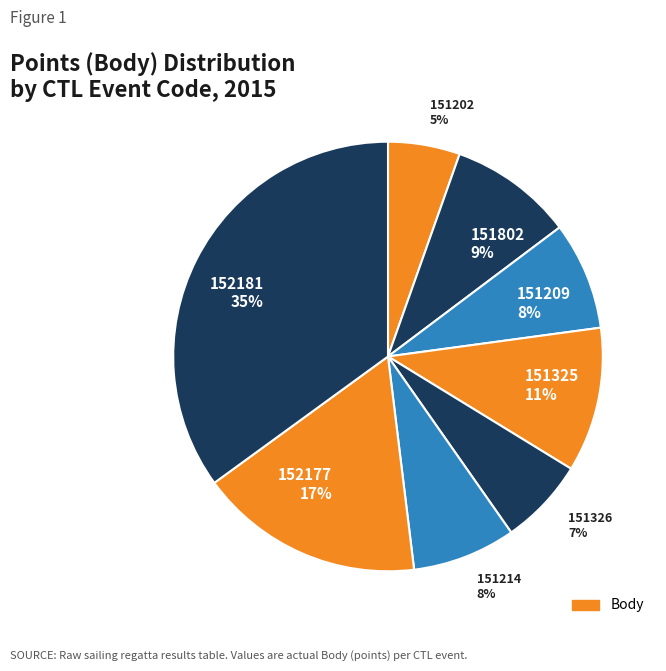

Between 151202 and 151214, which is larger?

151214